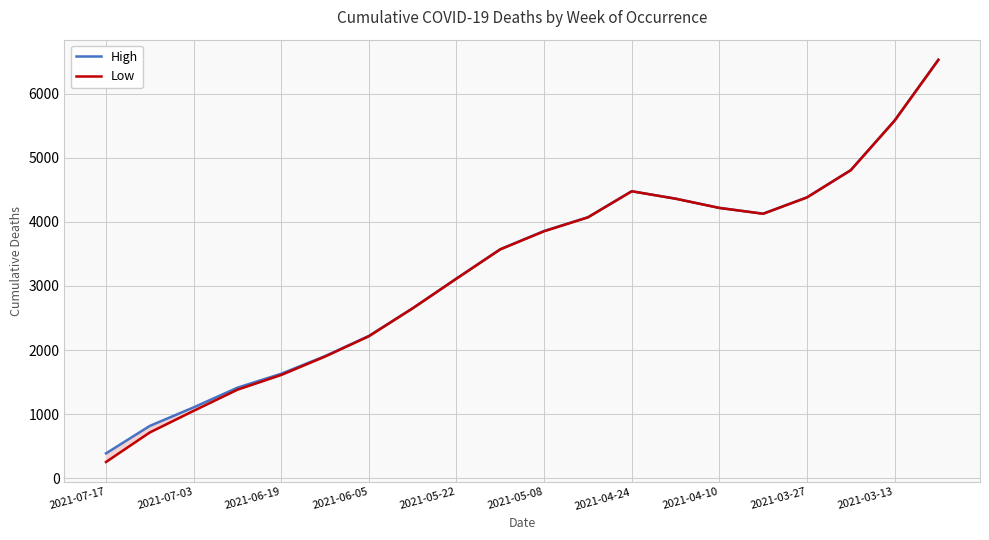

At which category does the chart reach its minimum across all series?

2021-07-17